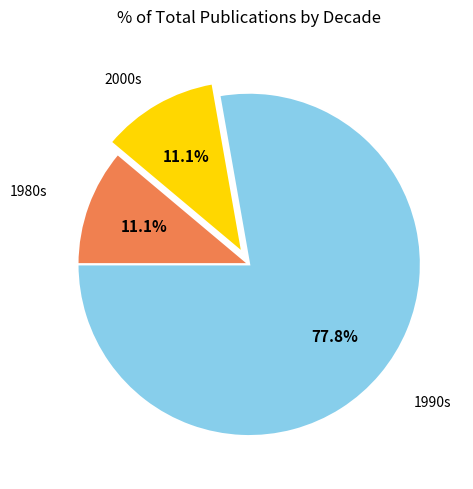

Which slice is the largest?

1990s